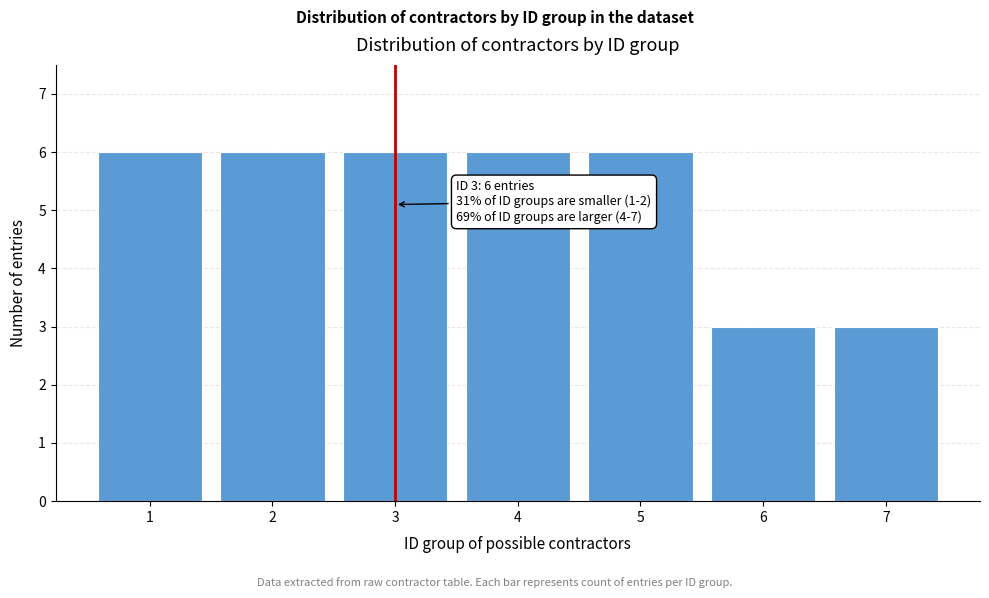

Reading left to right, what are all the values shown in this chart?

6	6	6	6	6	3	3